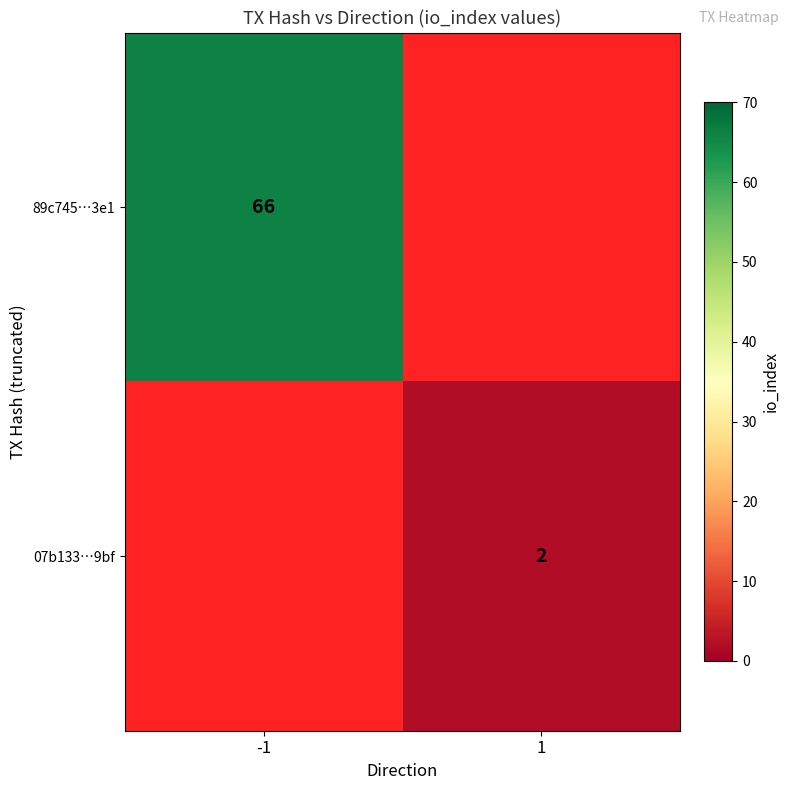

Is it true that 89c745…3e1 equals 66 at -1?

True